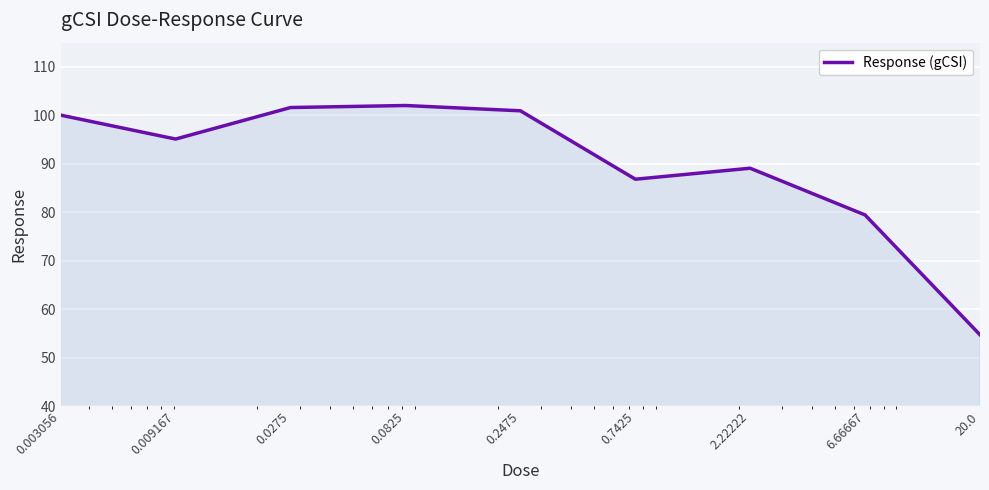

What is the minimum value shown in the chart?

54.8